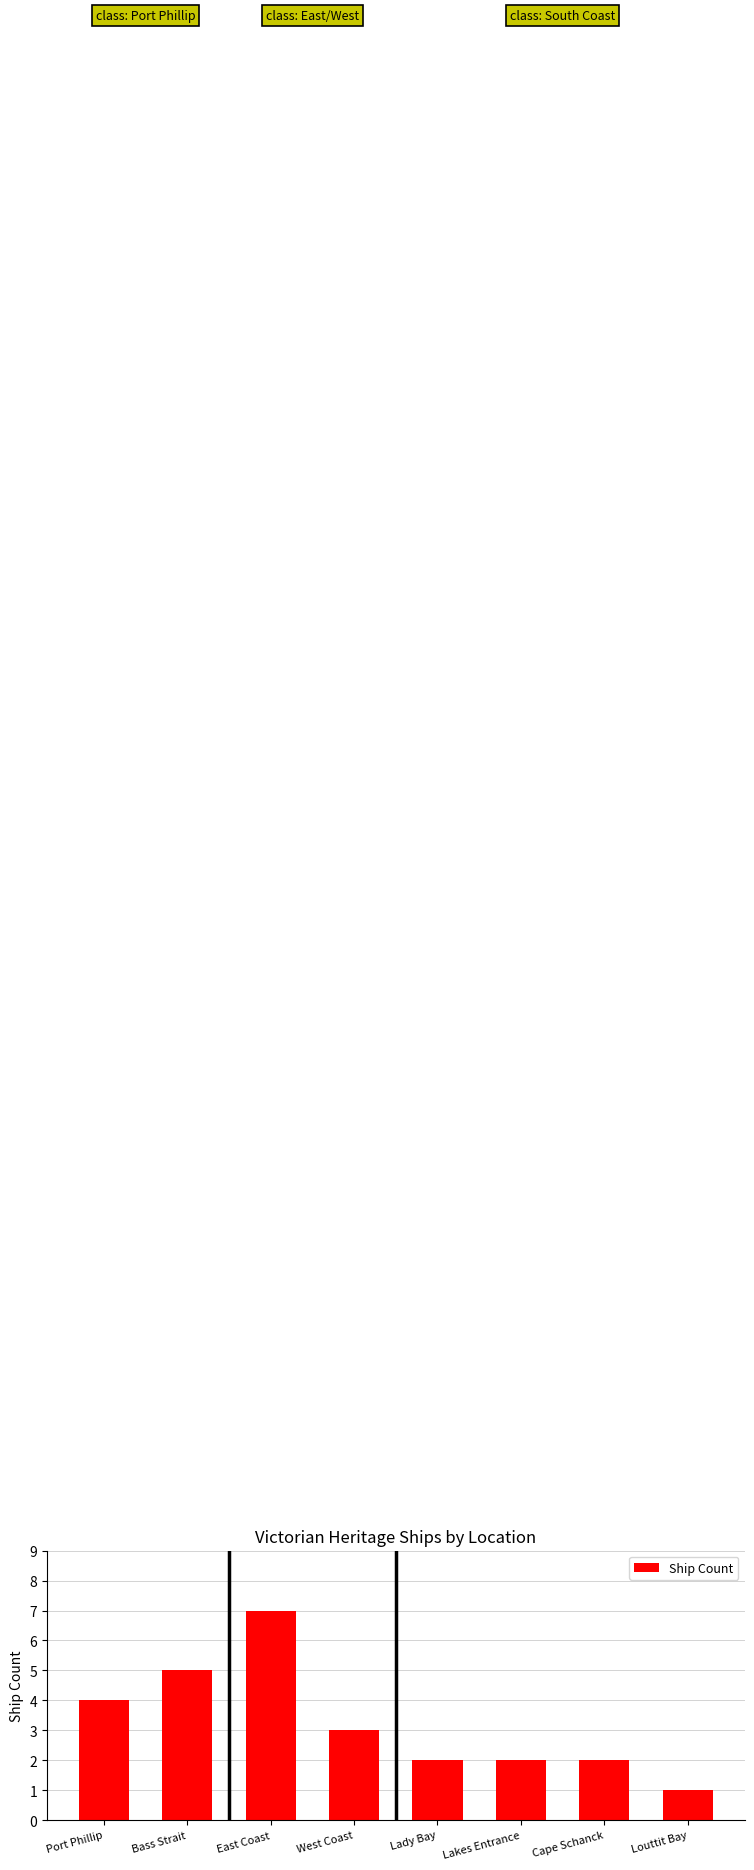

Reading left to right, transcribe all the data shown in this chart.

Port Phillip=4	Bass Strait=5	East Coast=7	West Coast=3	Lady Bay=2	Lakes Entrance=2	Cape Schanck=2	Louttit Bay=1